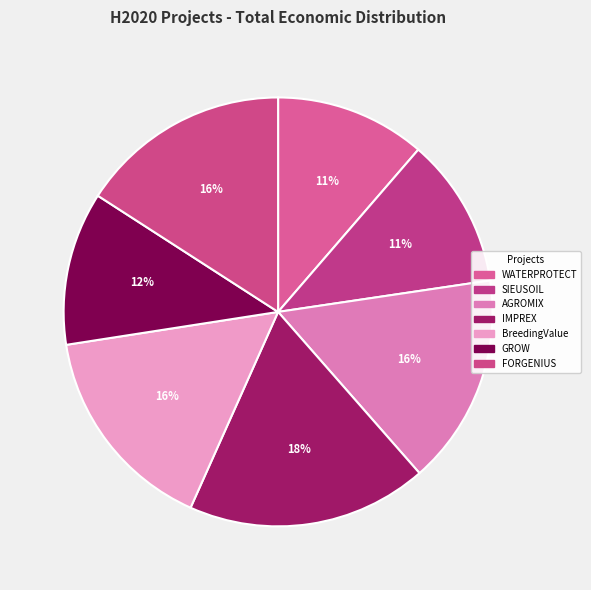

How many slices are in this pie chart?

7